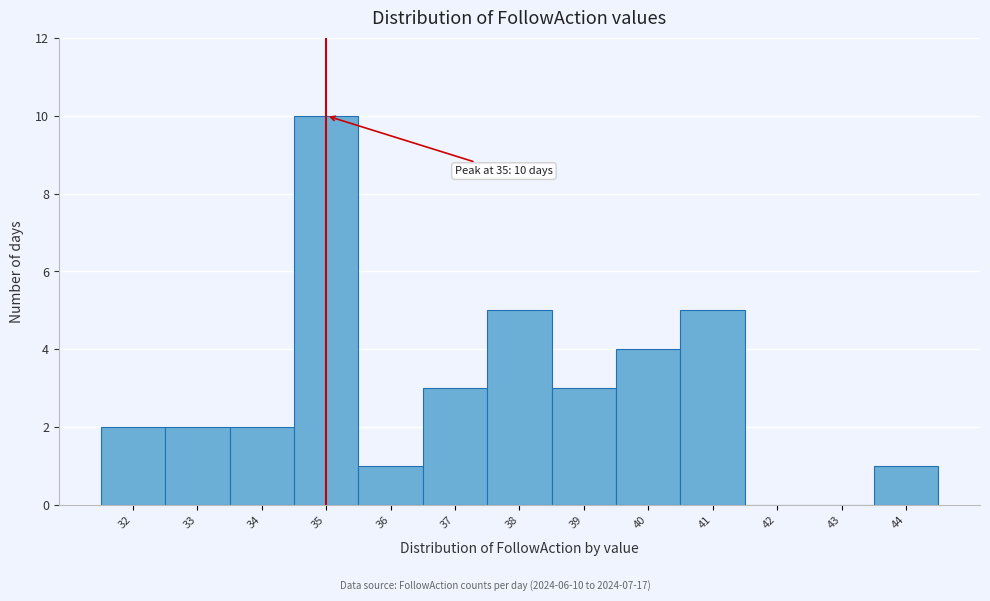

Over which range of the x-axis is the bar tallest?

34.5 to 35.5